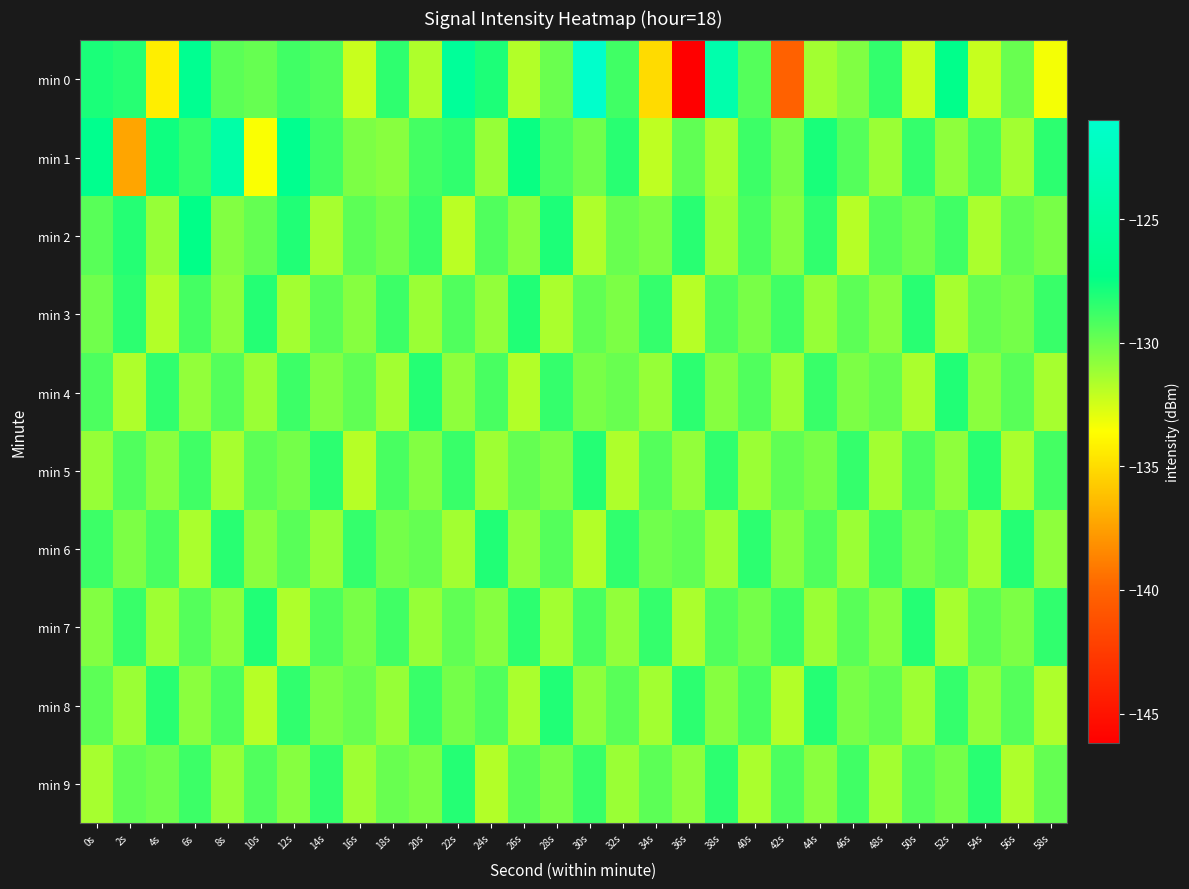

Between 32s and 18s, which is larger?

18s